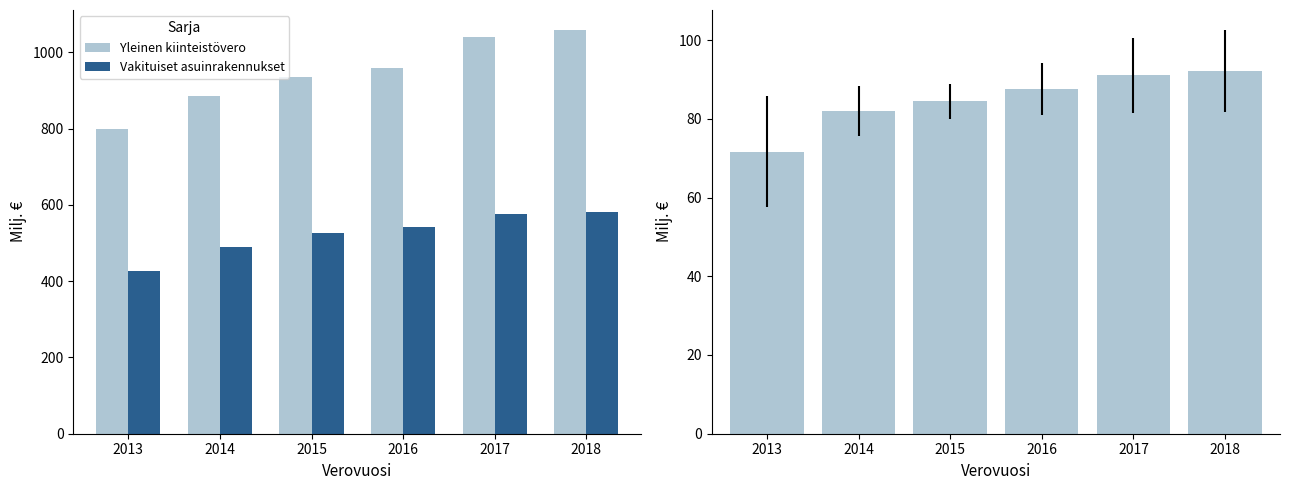

What is the total value across all series at 2013?

1298.9